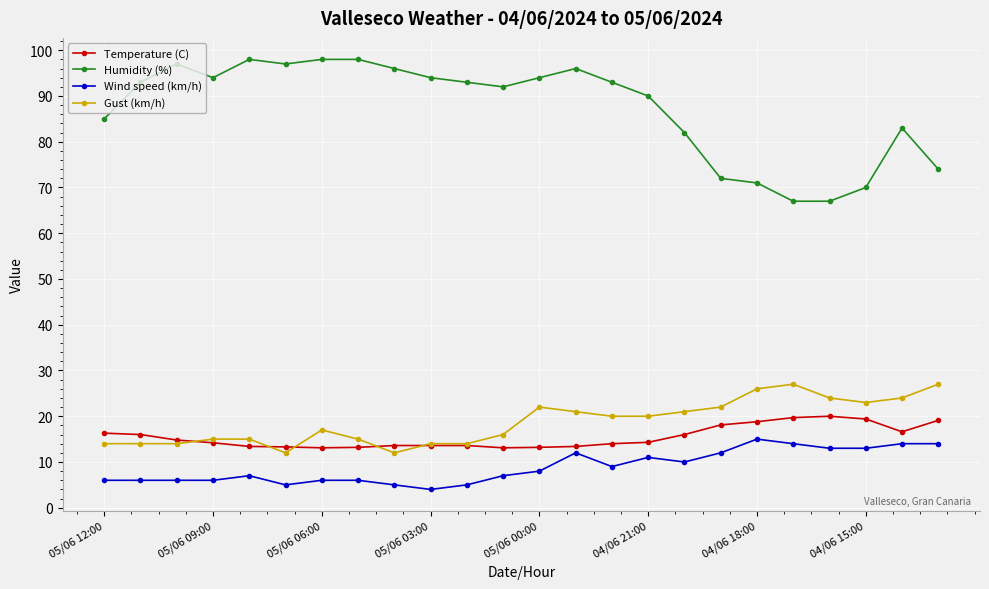

True or false: Humidity (%) has more than 1 interior local peaks.

True